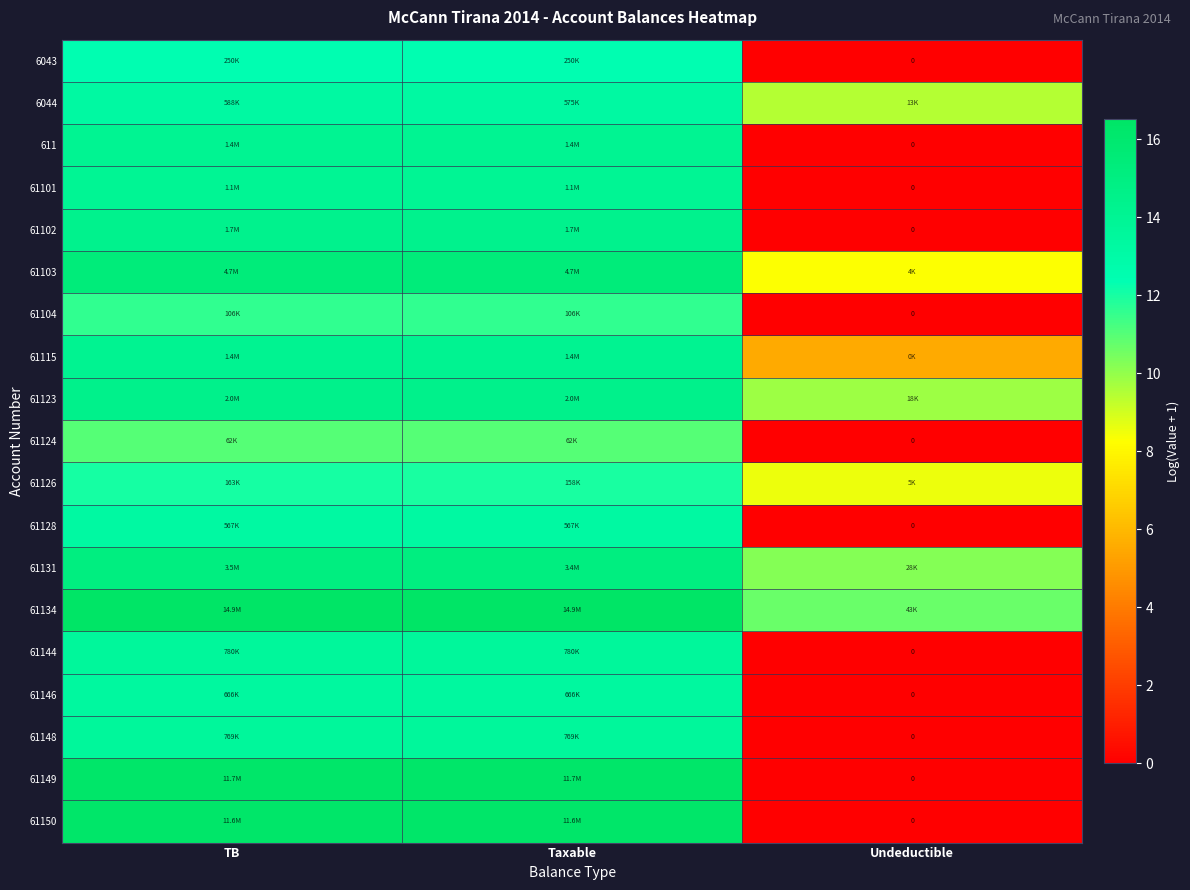

How many values in 61148 are above zero?

2